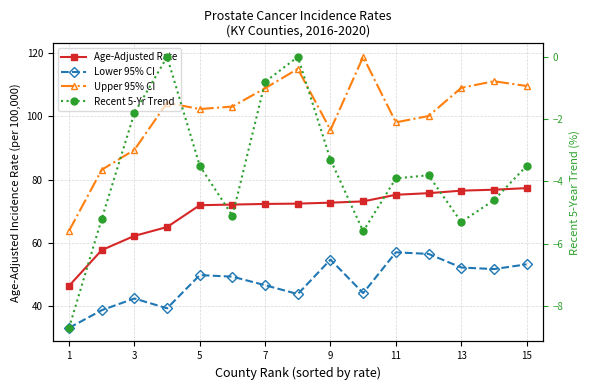

Which series has the largest total across all categories?

Upper 95% CI